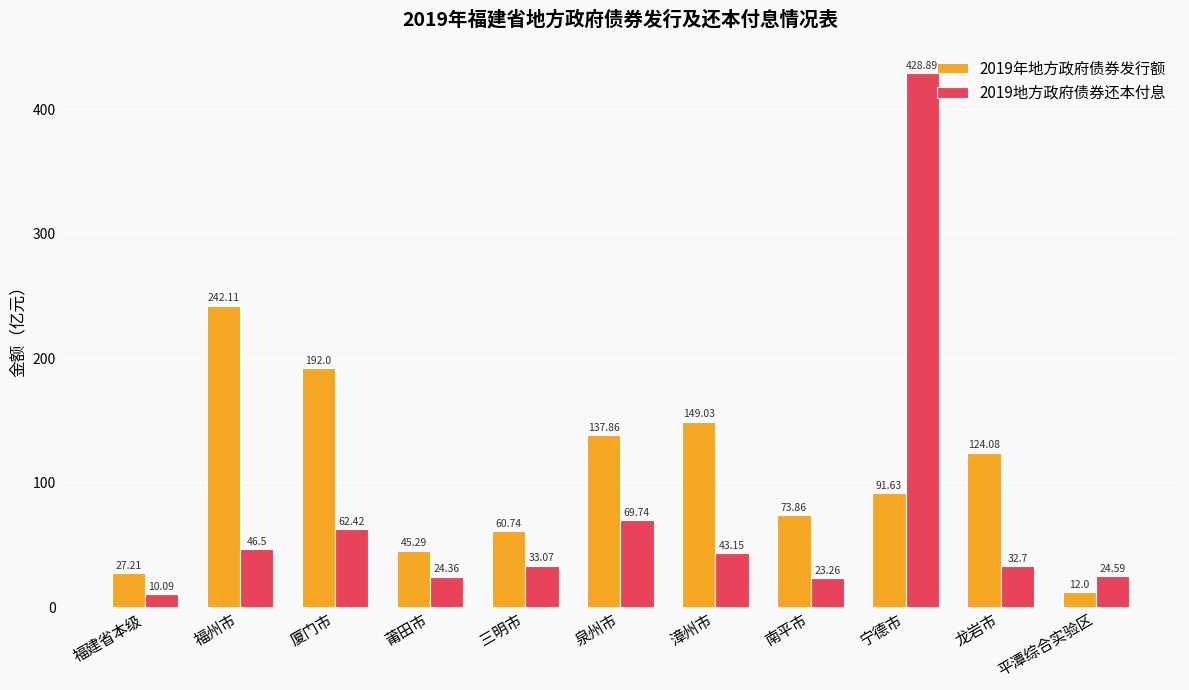

What is the minimum value shown in the chart?

10.1